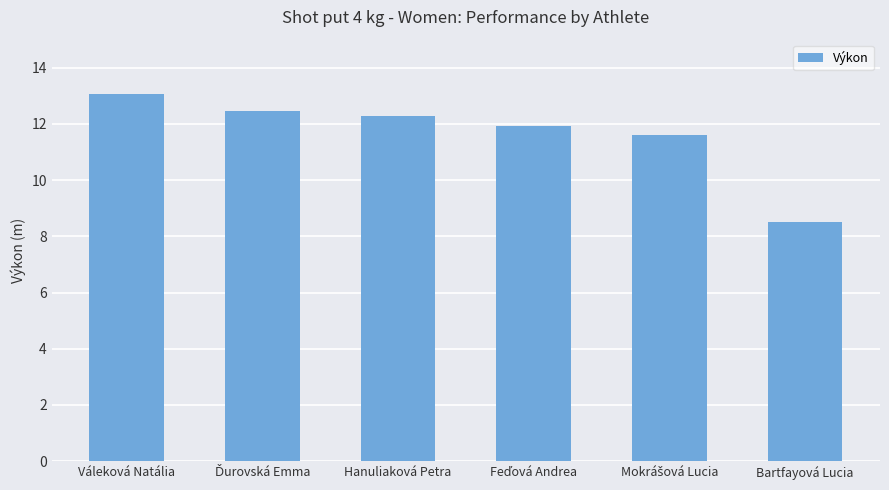

Approximately how many times larger is the value at Bartfayová Lucia compared to Hanuliaková Petra?

0.7